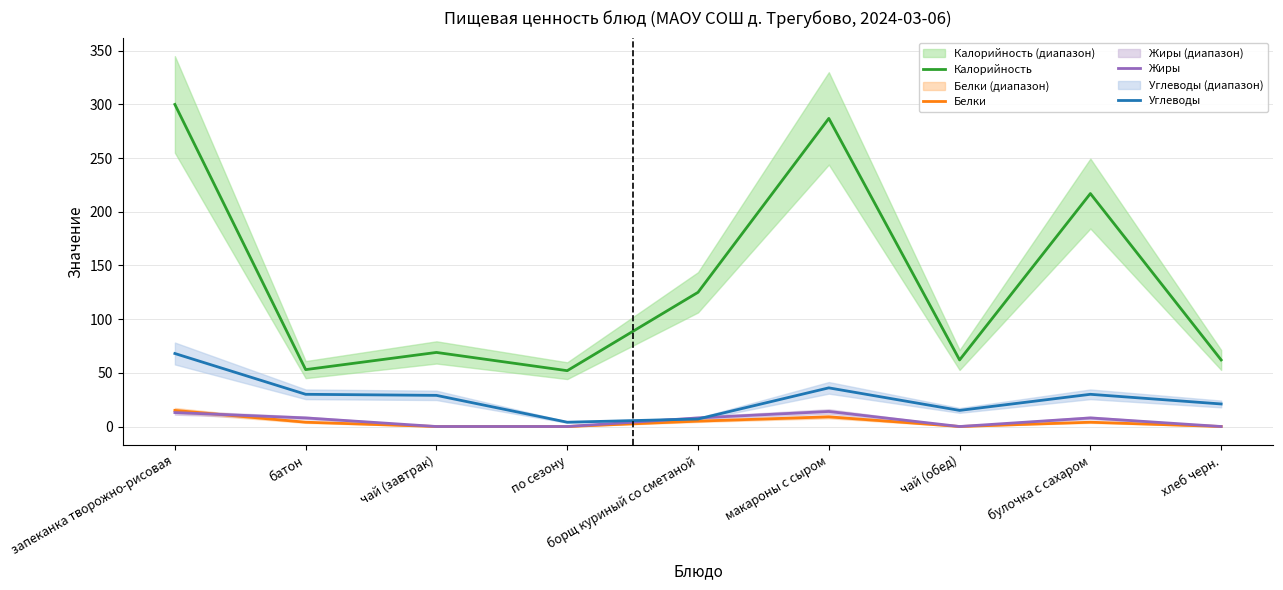

Rank the series at запеканка творожно-рисовая from lowest to highest value.

Жиры, Белки, Углеводы, Калорийность